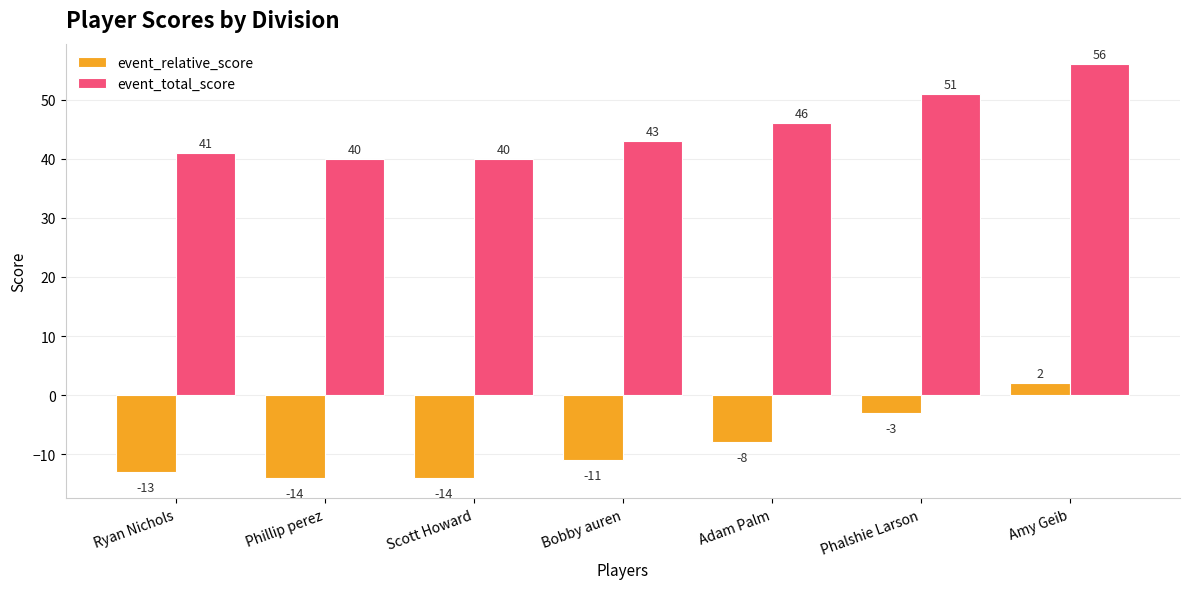

The value of event_total_score at Phillip perez is 40. True or false?

True